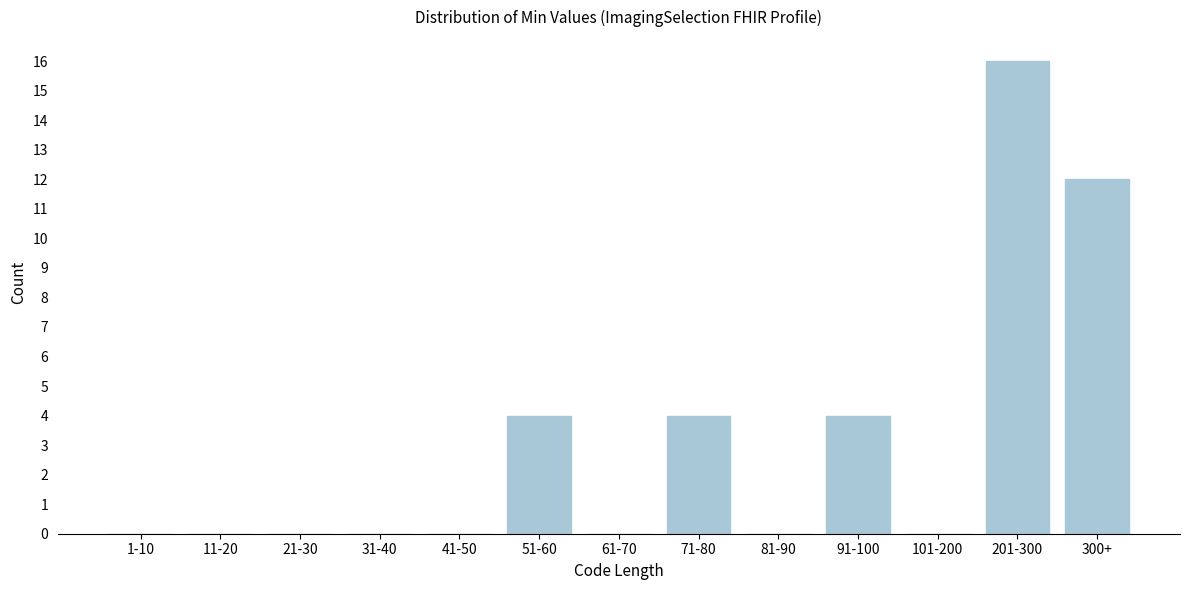

Reading right to left, what are all the values shown in this chart?

300+=12	201-300=16	101-200=0	91-100=4	81-90=0	71-80=4	61-70=0	51-60=4	41-50=0	31-40=0	21-30=0	11-20=0	1-10=0